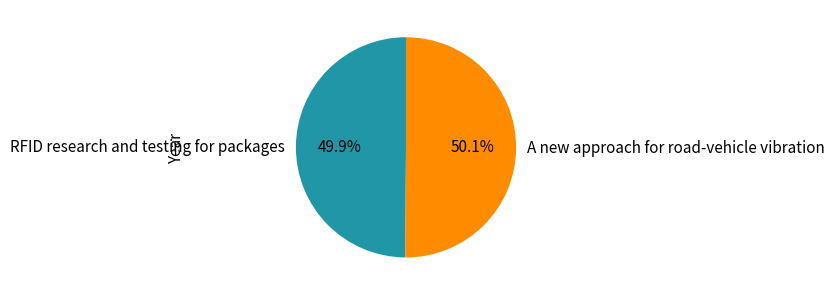

How many segments does this pie chart have?

2